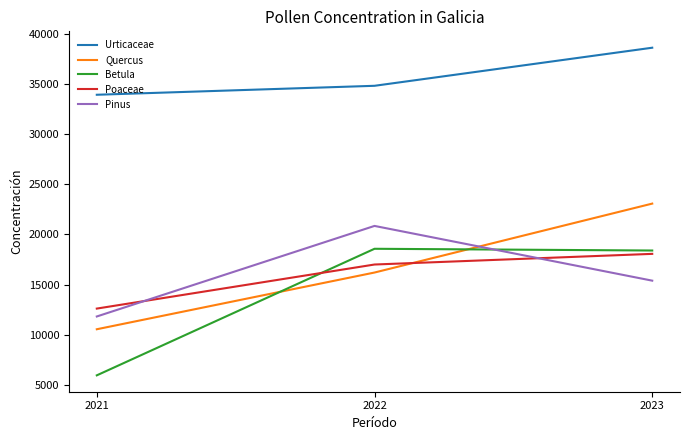

Reading right to left, extract all data points from this chart.

Urticaceae: 38628	34828	33934
Quercus: 23074	16196	10537
Betula: 18393	18566	5938
Poaceae: 18059	16996	12599
Pinus: 15385	20847	11811